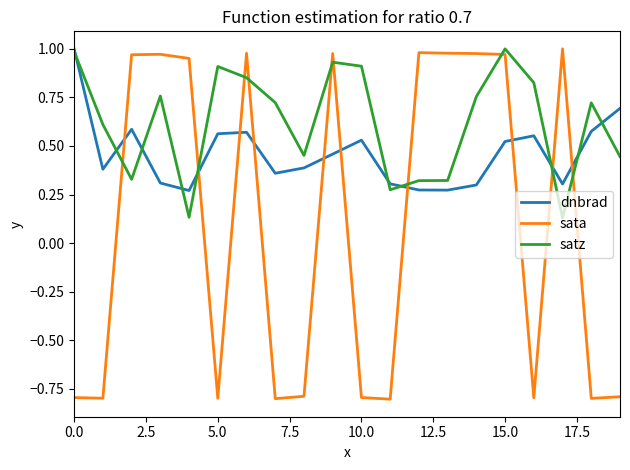

Which series has the widest spread of values?

sata